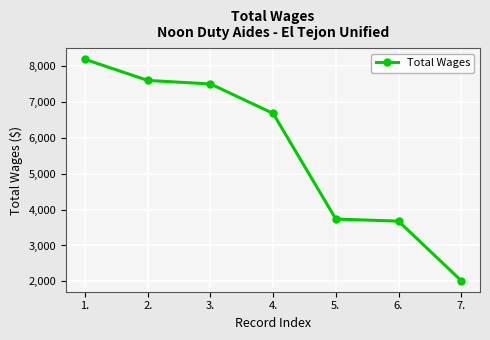

Which has a higher value, 5. or 7.?

5.